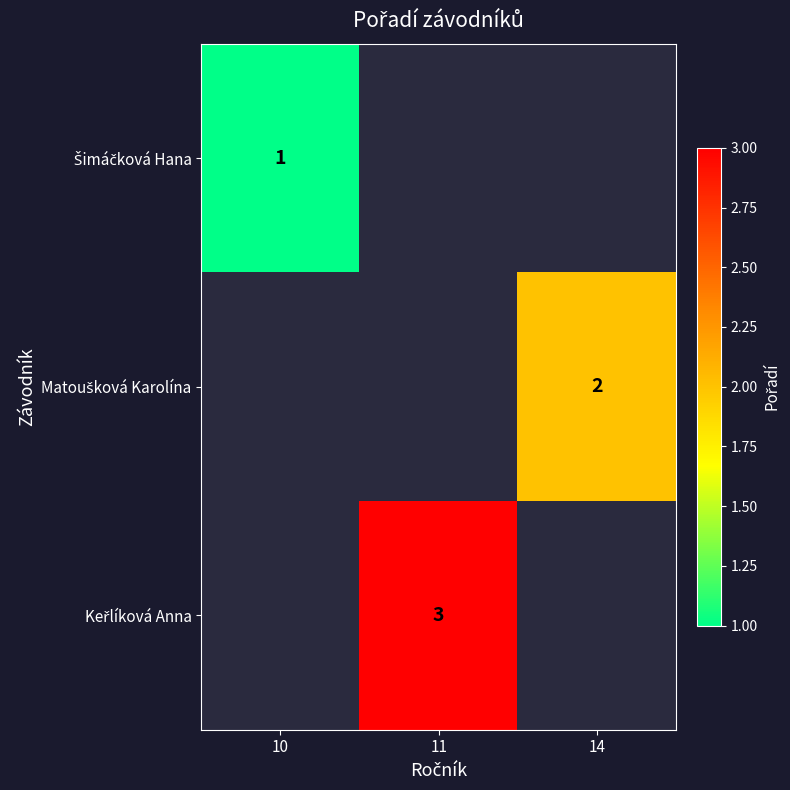

Is the value of Keřlíková Anna at 14 greater than the value of Matoušková Karolína at 14?

No